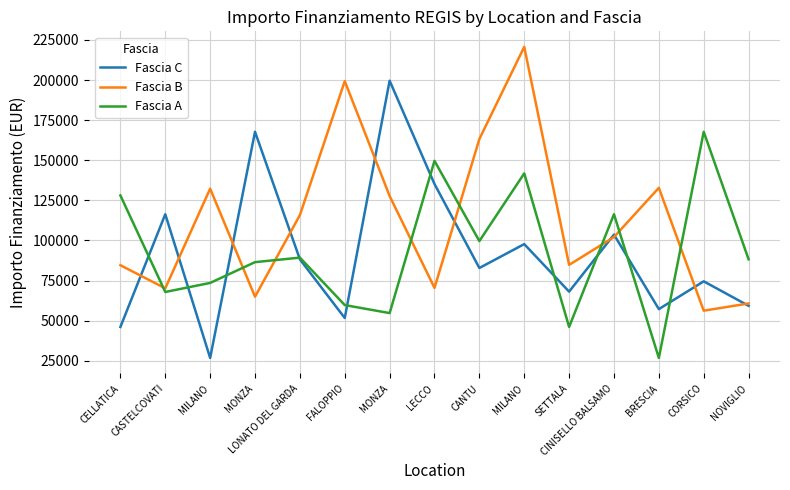

What are all the series names shown in the legend?

Fascia C, Fascia B, Fascia A